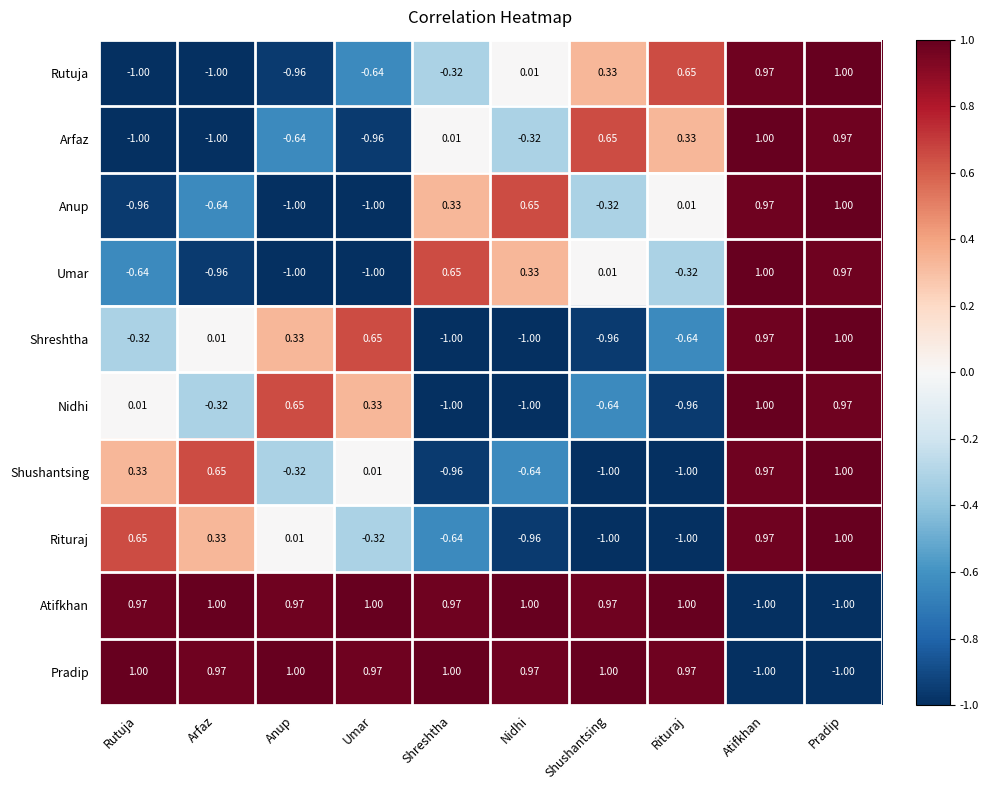

Is the value of Pradip at Atifkhan greater than the value of Umar at Pradip?

No